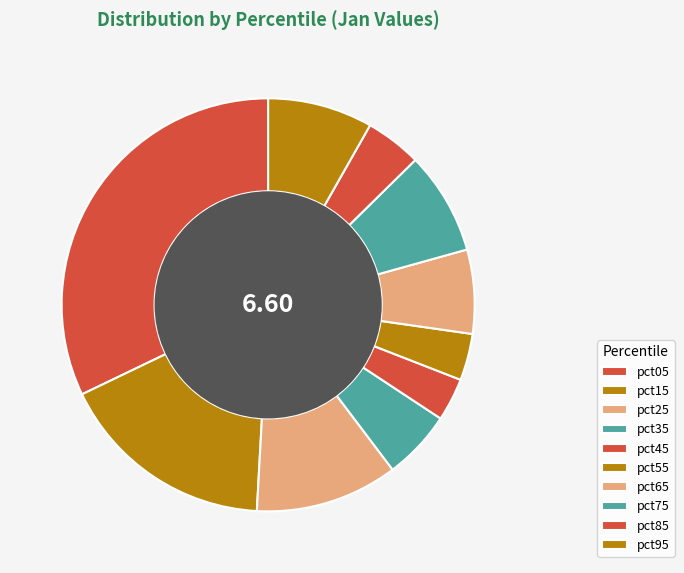

Is it true that pct45 is 3% of the pie?

True